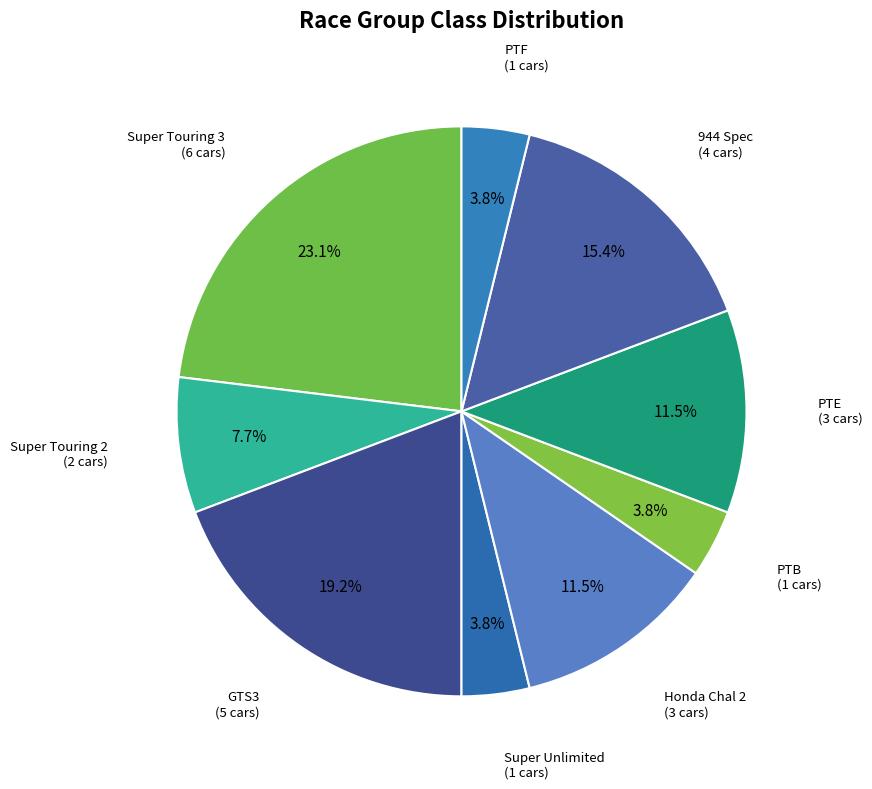

To the nearest percent, what is the difference between the Super Touring 2 and 944 Spec slice percentages?

8%